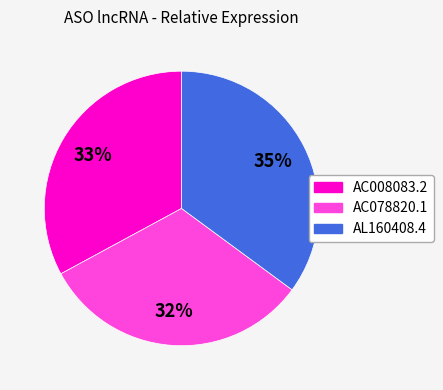

How many slices are in this pie chart?

3